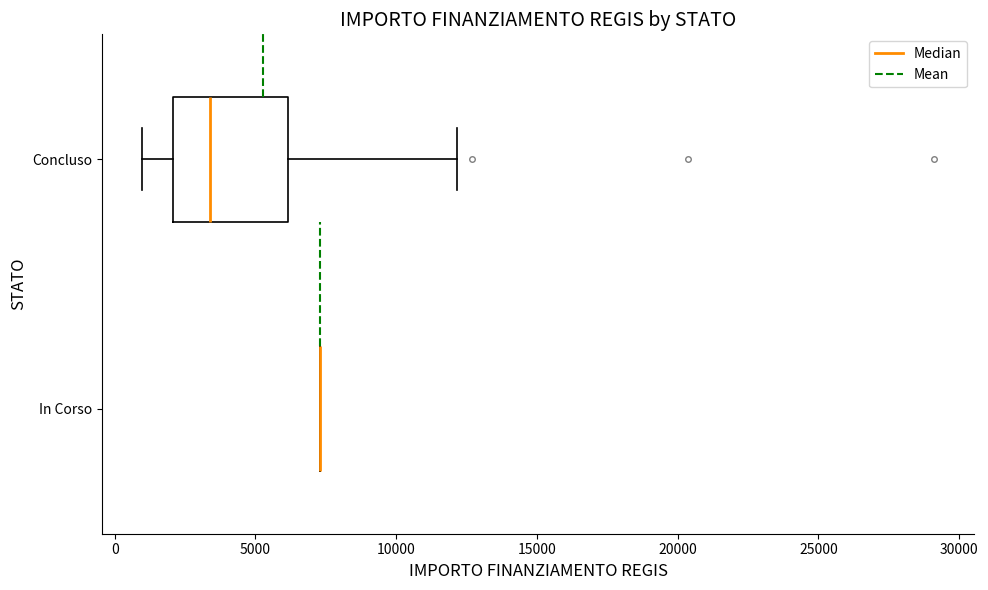

Reading bottom to top, read every box against the x-axis: the position of its median line, the range the box covers, and the ends of its whiskers. The values are not printed on the chart, so give them approximately, as read against the axis.

In Corso: box collapsed to a line at 7500, whiskers 7500 to 7500
Concluso: median 3500, box 2000 to 6000, whiskers 1000 to 12000